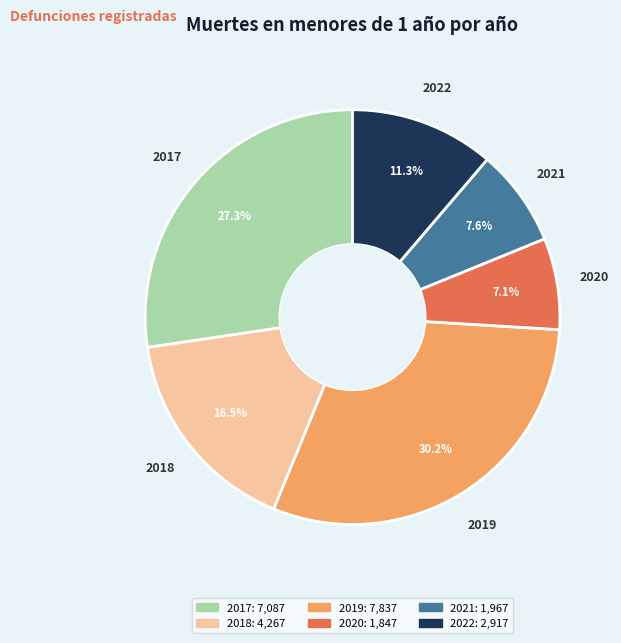

The 2018 slice represents 30% of the pie. True or false?

False